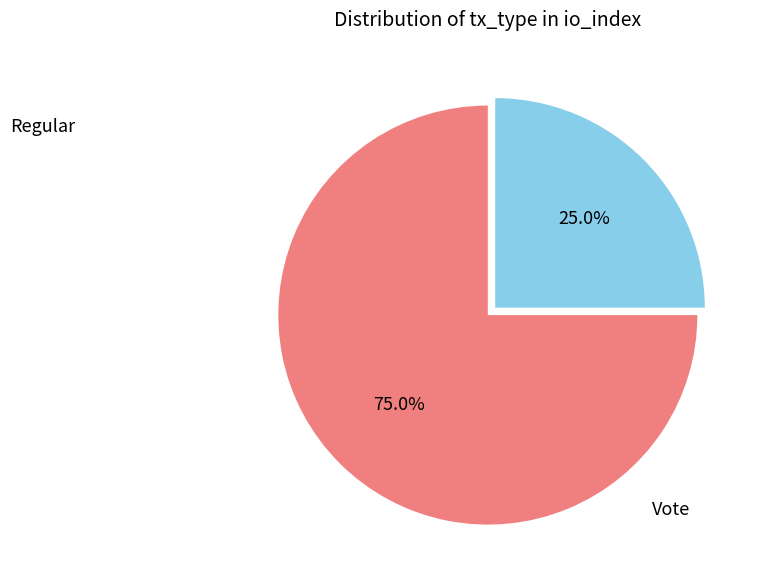

Is there any slice that represents more than half of the pie?

Yes